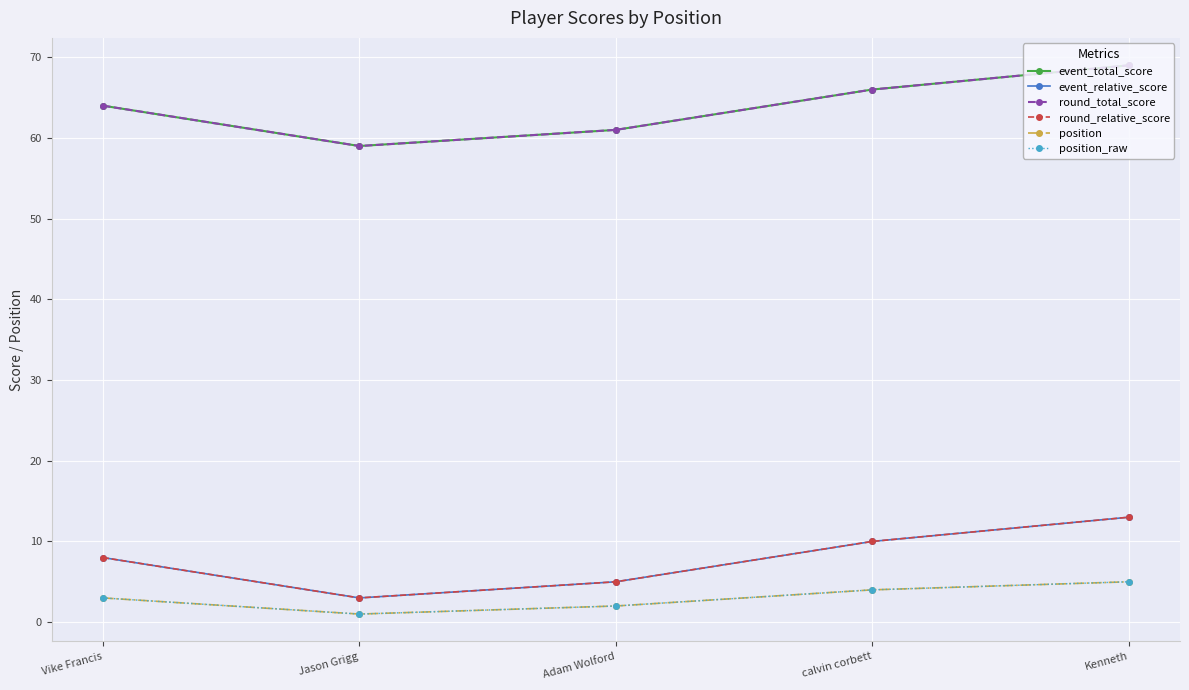

What is the label of the 1st point from the left?

Vike Francis